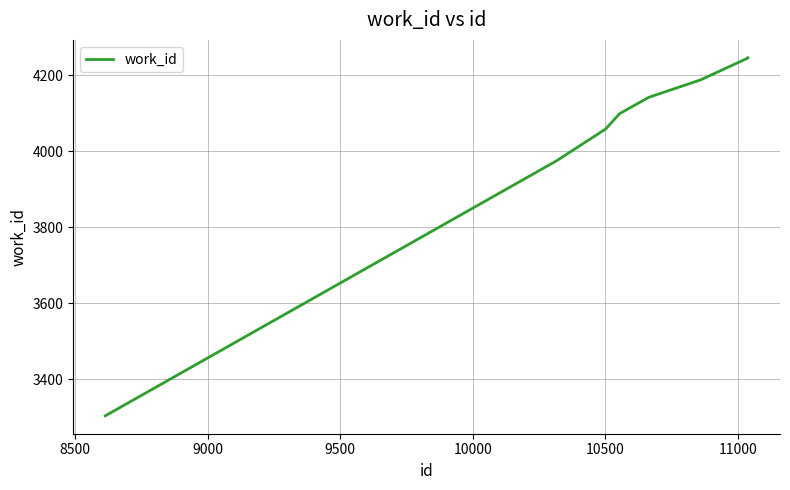

What is the greatest value displayed?

4246